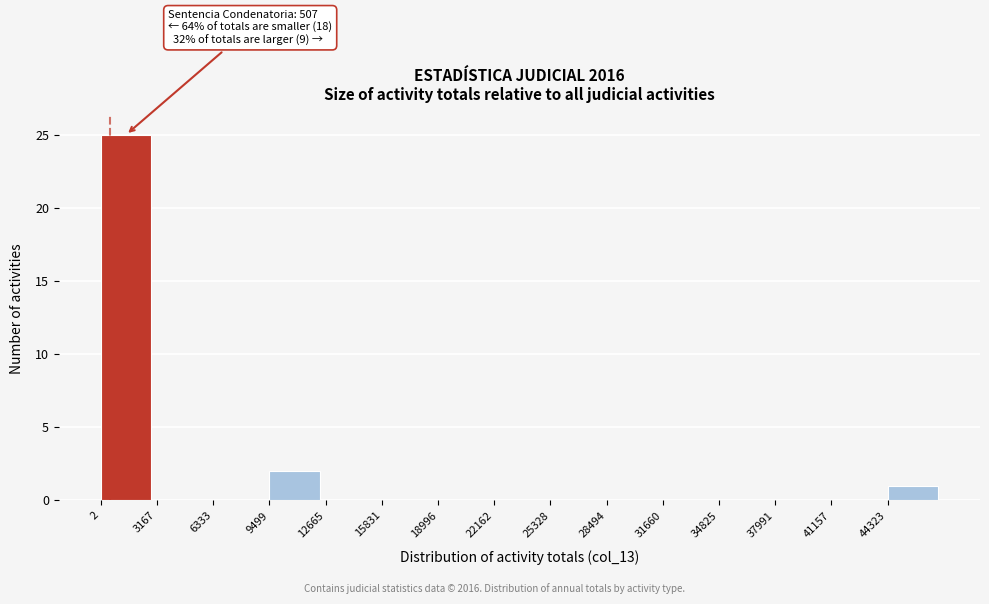

Which range on the x-axis has the tallest bar?

0 to 3000